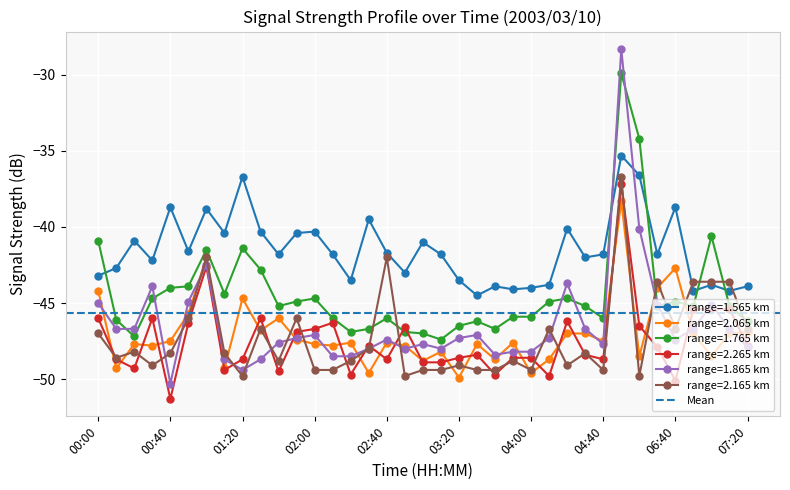

Rank the series by their maximum value, from highest to lowest.

1.865, 1.765, 1.565, 2.165, 2.265, 2.065